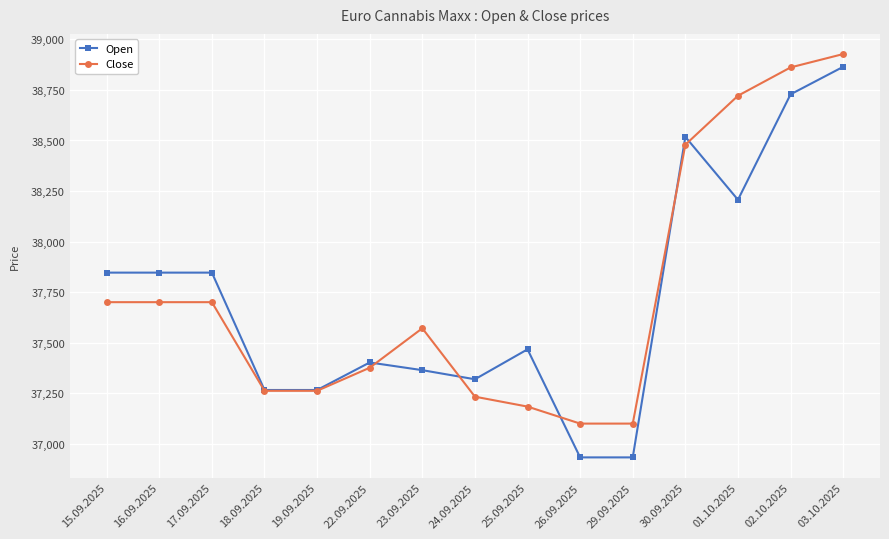

Which series has the largest total across all categories?

Close